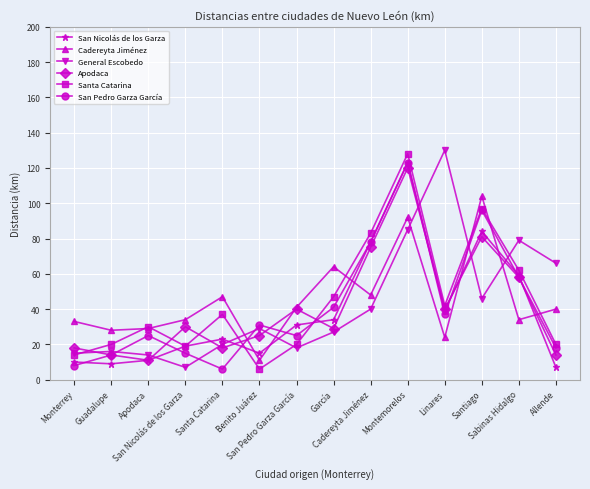

What is the smallest value displayed?

6